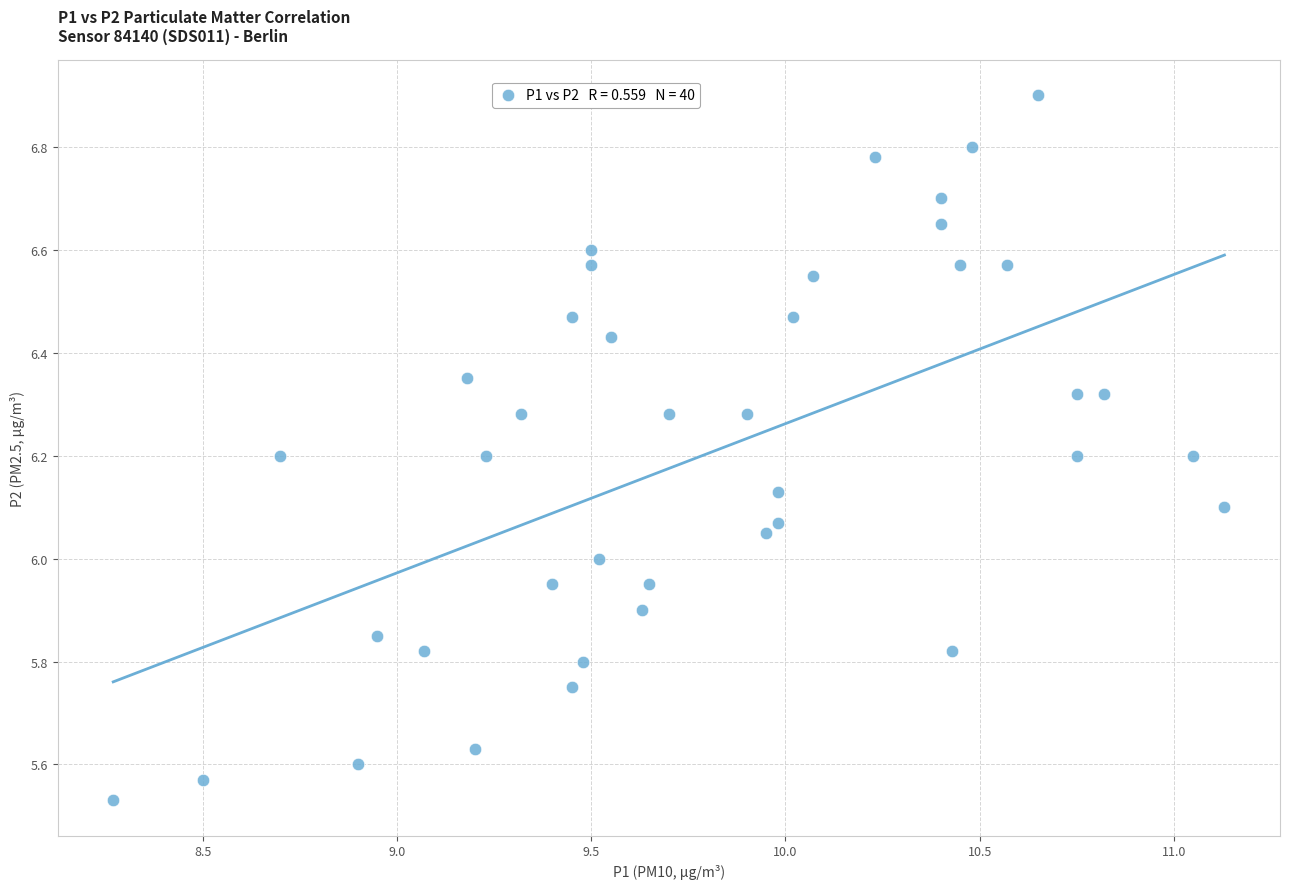

What is the range of Y values (max minus min)?

1.4